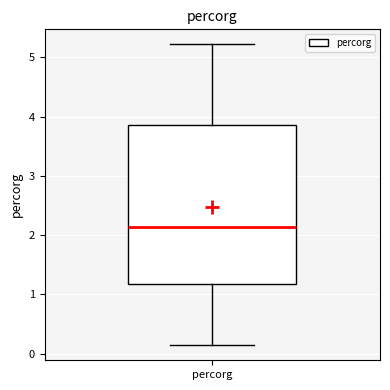

Where is the lower edge of the box for percorg on the y-axis? The values are not printed on the chart, so give them approximately, as read against the axis.

1.2